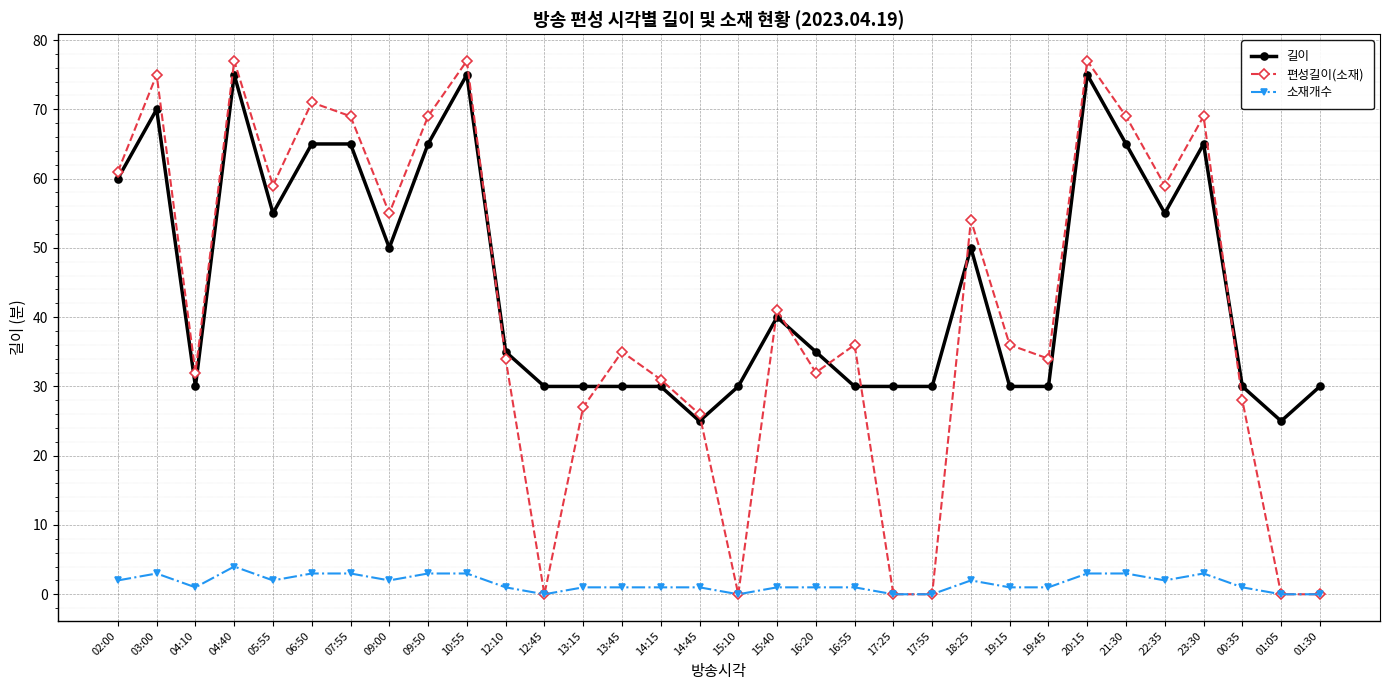

Where does the 길이 series first go above 35?

02:00